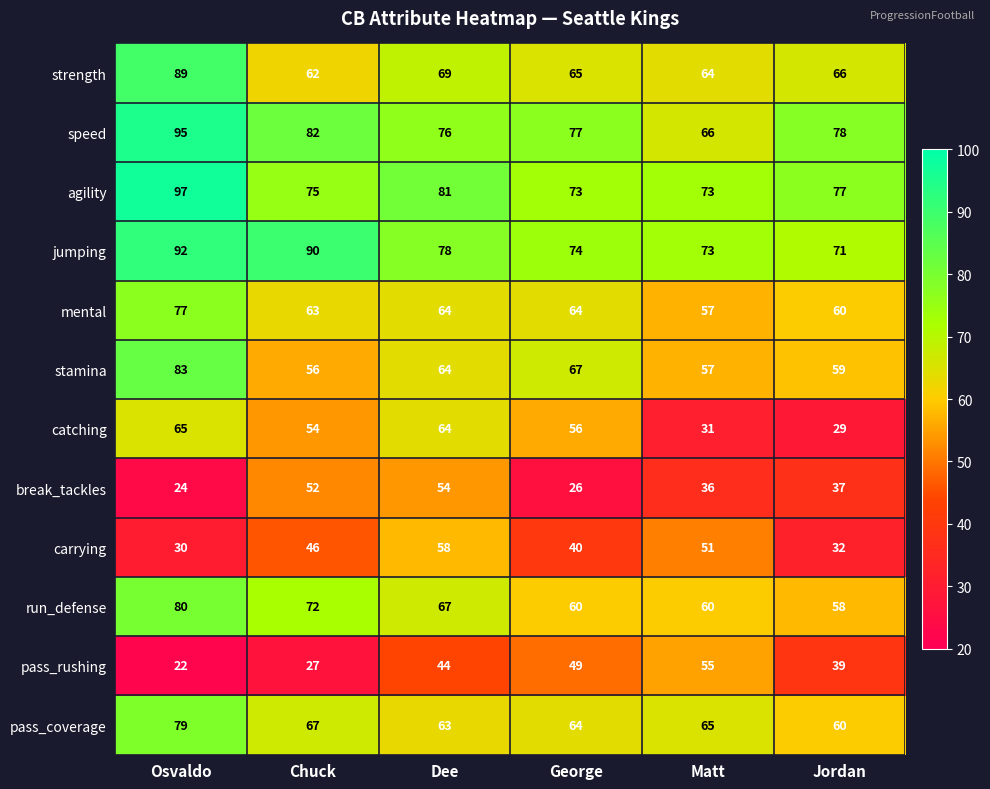

The value of stamina at Matt is 84. True or false?

False